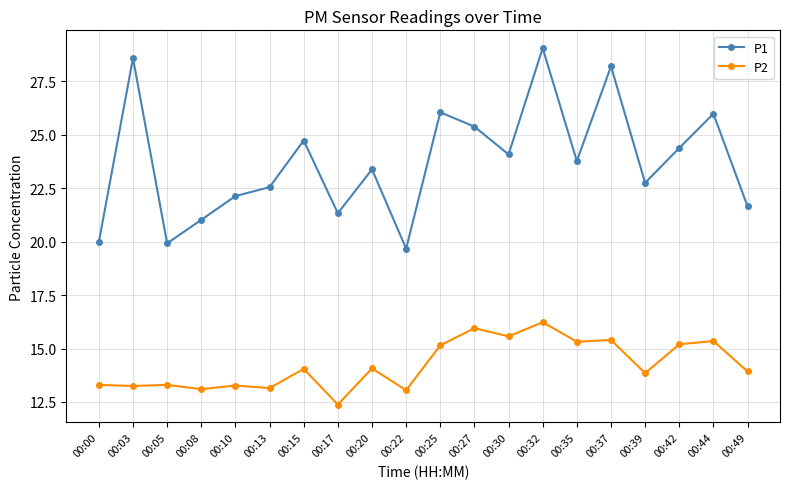

True or false: P2 has a value of 14.1 at 00:20.

True